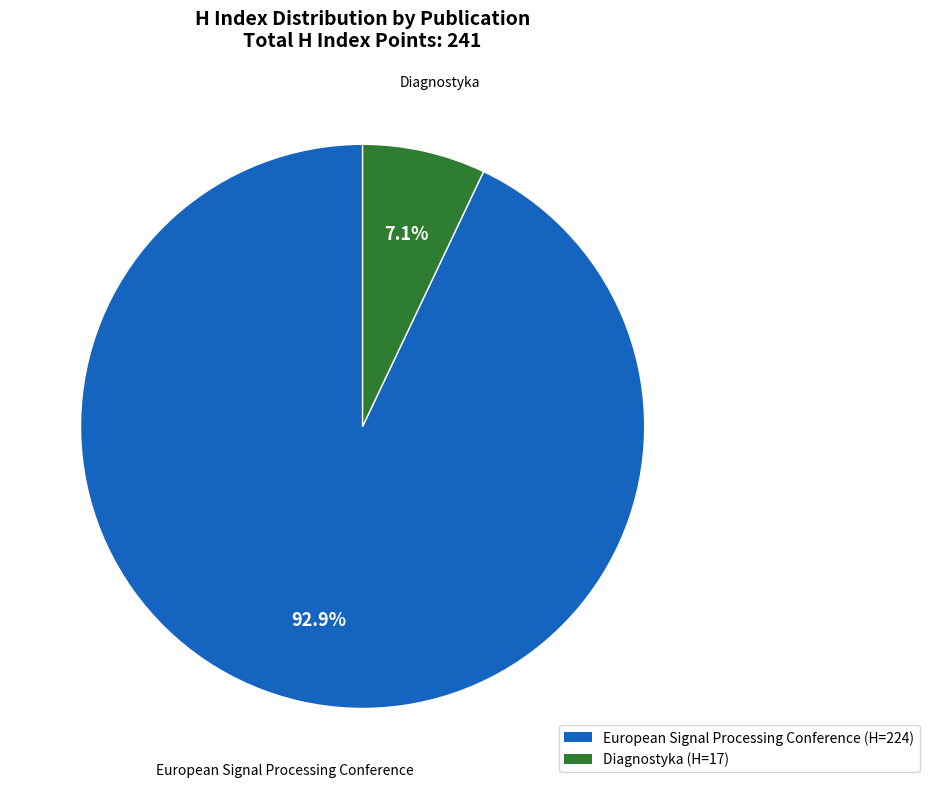

What is the ratio of the value at Diagnostyka to the value at European Signal Processing Conference?

0.1